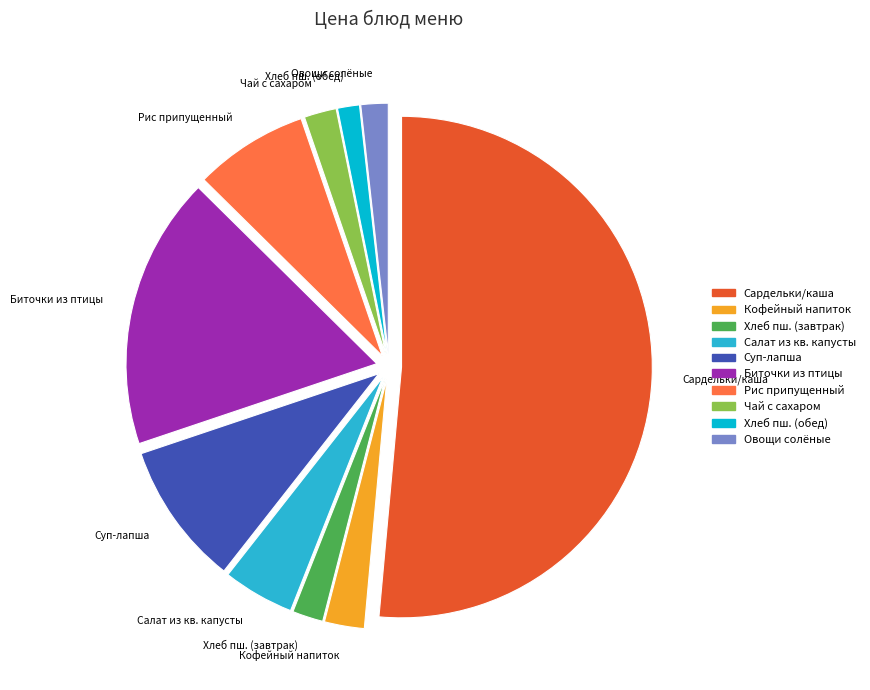

Is there a majority slice in this chart?

Yes